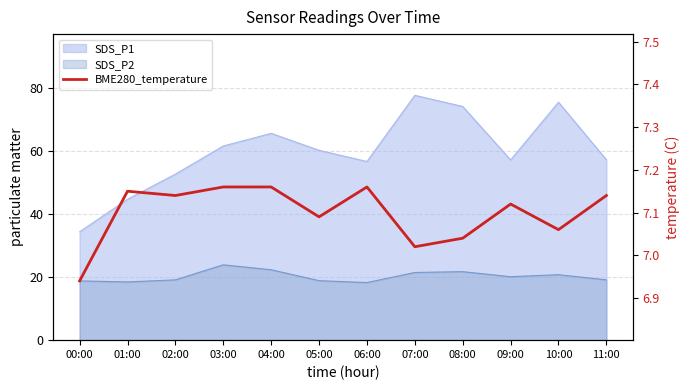

Count the number of categories in the chart.

12